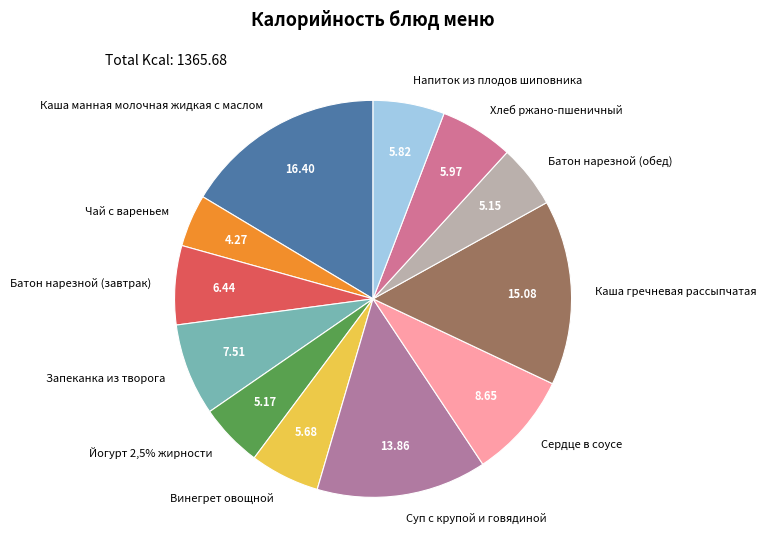

To the nearest percent, what portion does Сердце в соусе represent?

9%